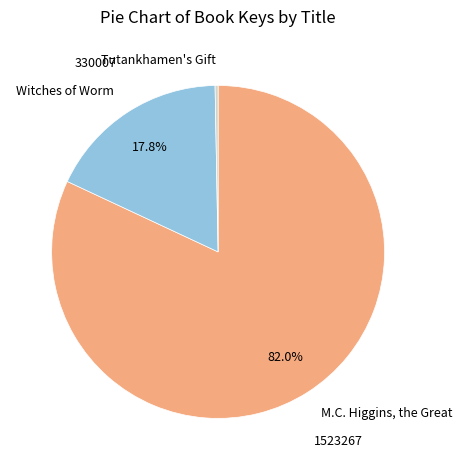

Which category accounts for the majority?

M.C. Higgins, the Great